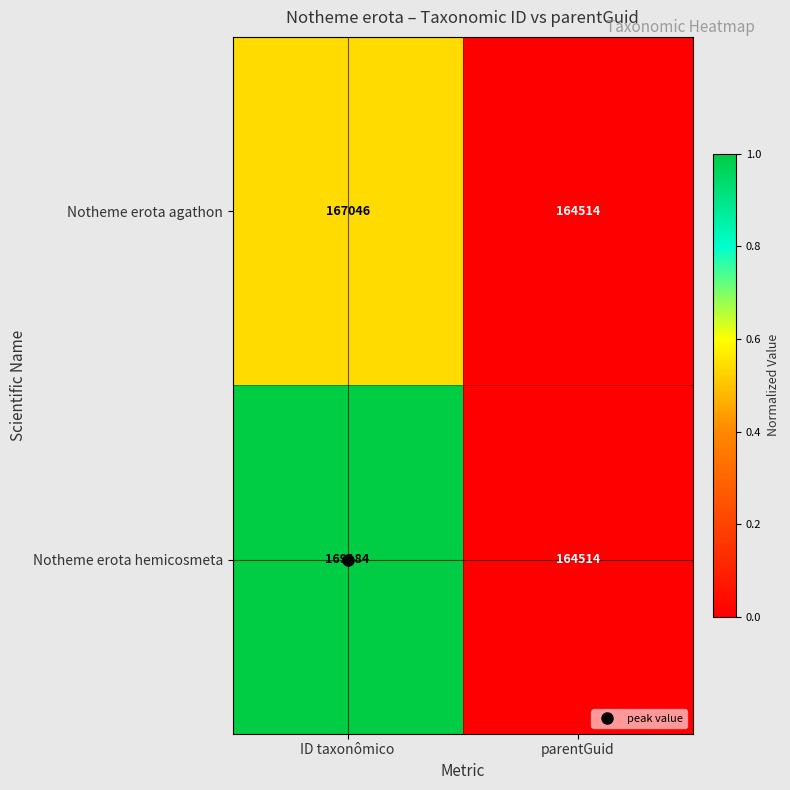

Which series has the largest range (max minus min)?

Notheme erota hemicosmeta